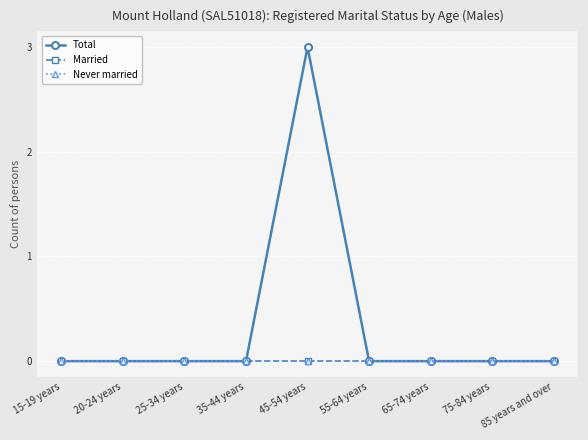

True or false: Total has more than 0 interior local peaks.

True